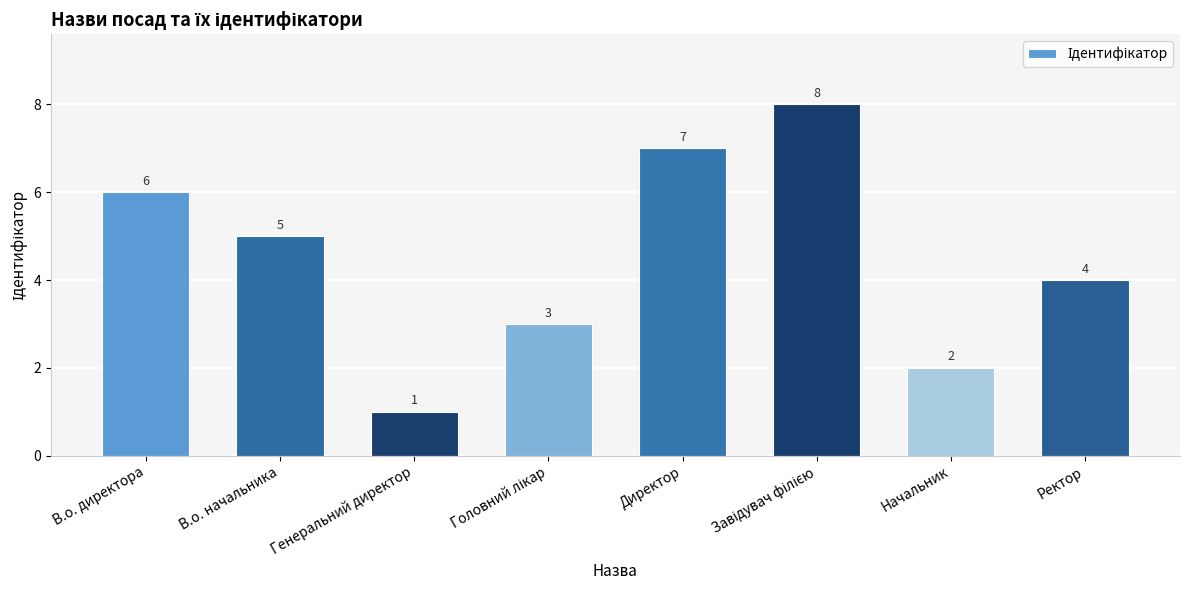

How many data points does each series have?

8